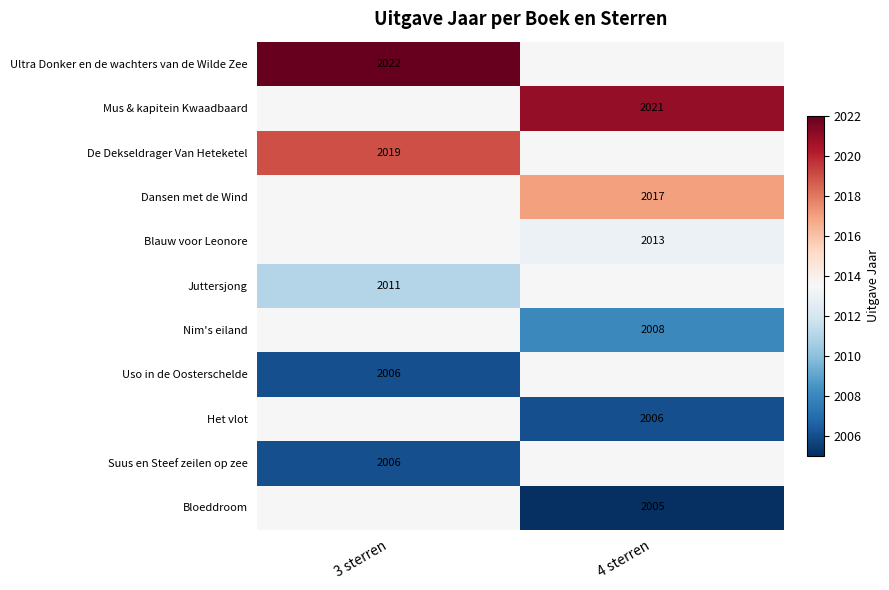

The Het vlot series shows 2006.0 at 4 sterren. True or false?

True